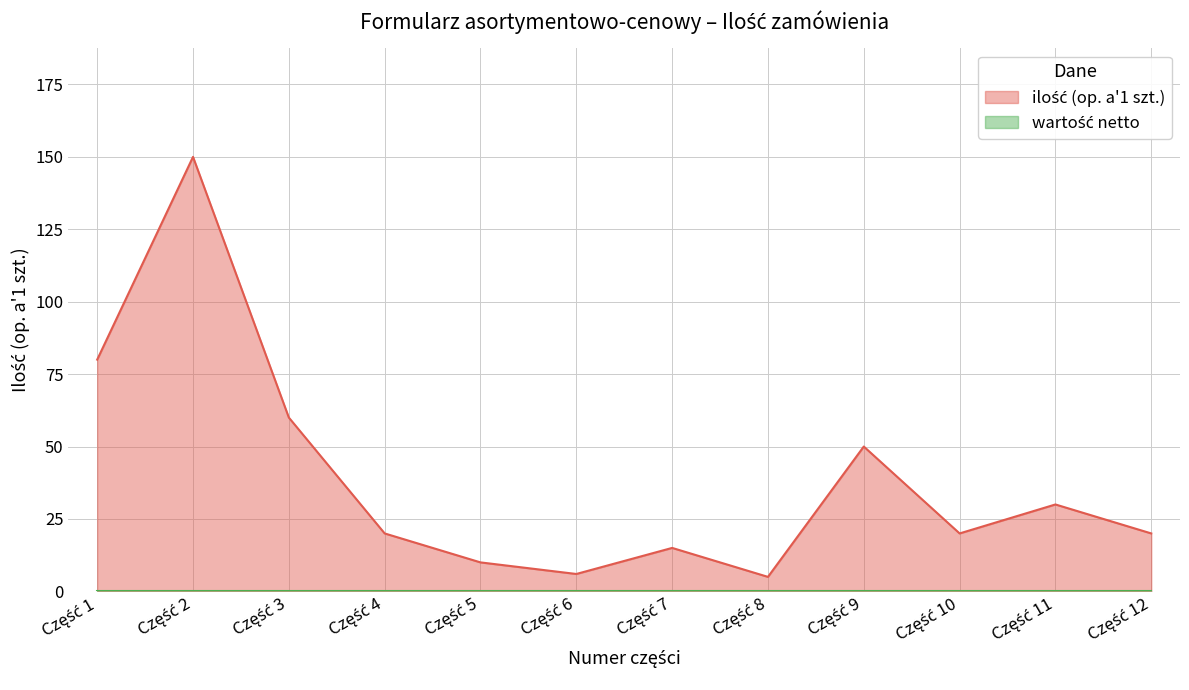

Reading left to right, transcribe all the data shown in this chart.

Część 1=80	Część 2=150	Część 3=60	Część 4=20	Część 5=10	Część 6=6	Część 7=15	Część 8=5	Część 9=50	Część 10=20	Część 11=30	Część 12=20